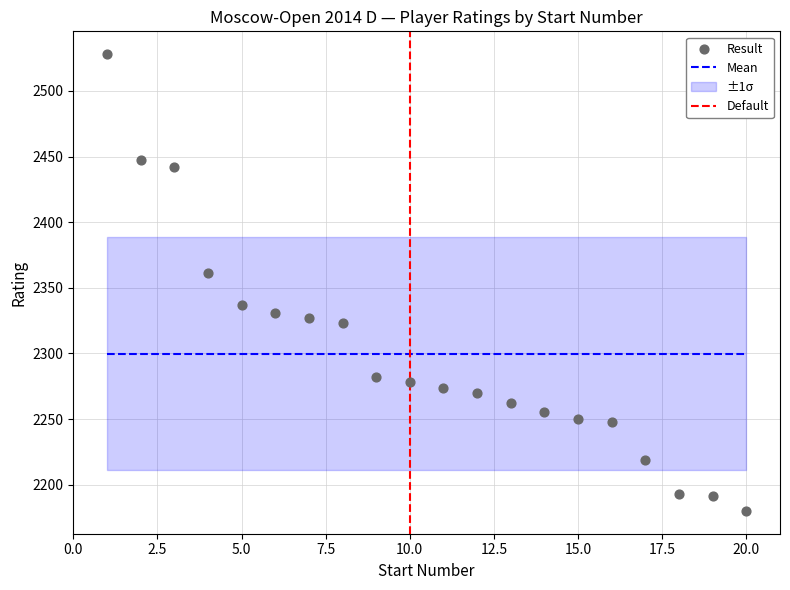

What is the ratio of the value at 15 to the value at 3?

0.9